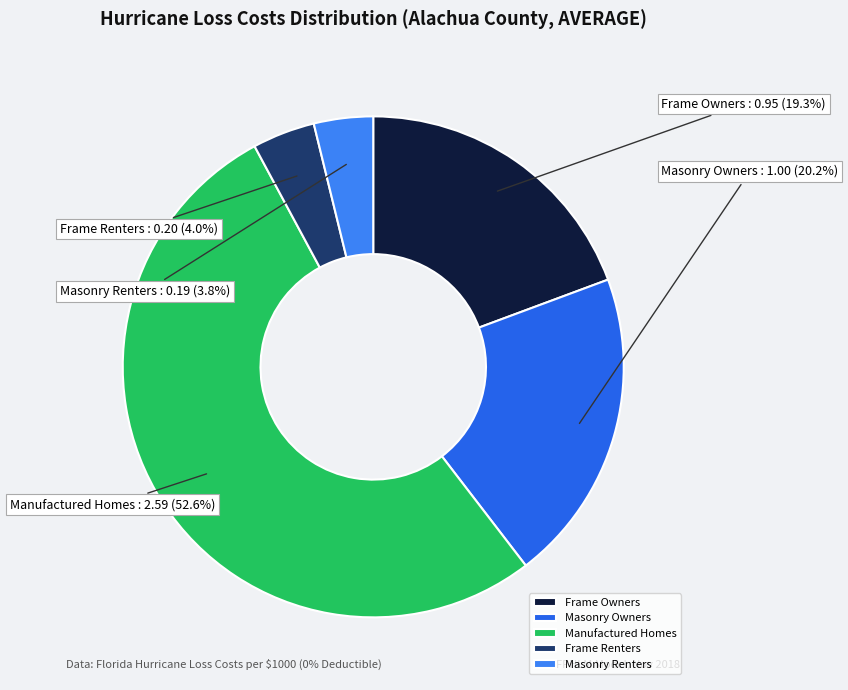

To the nearest percent, what is the difference between the largest and smallest slice percentages?

49%